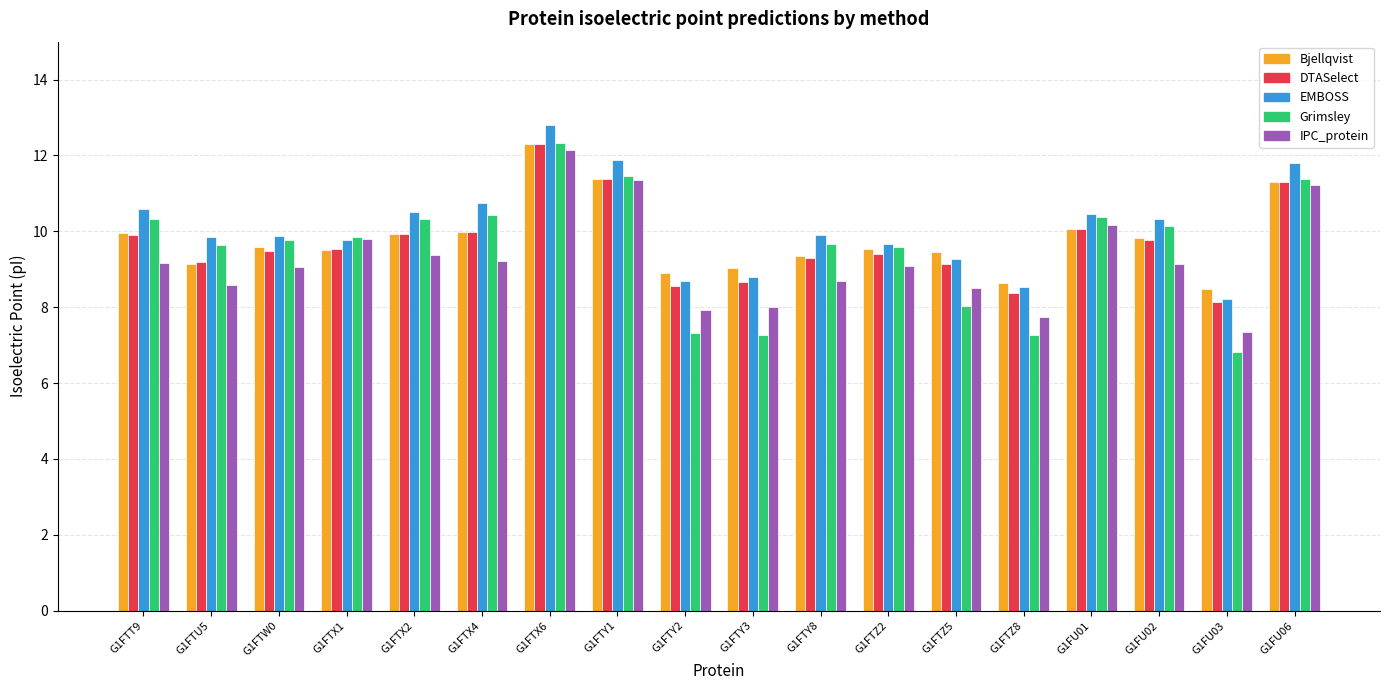

What is the total value across all series at G1FTZ5?

44.4